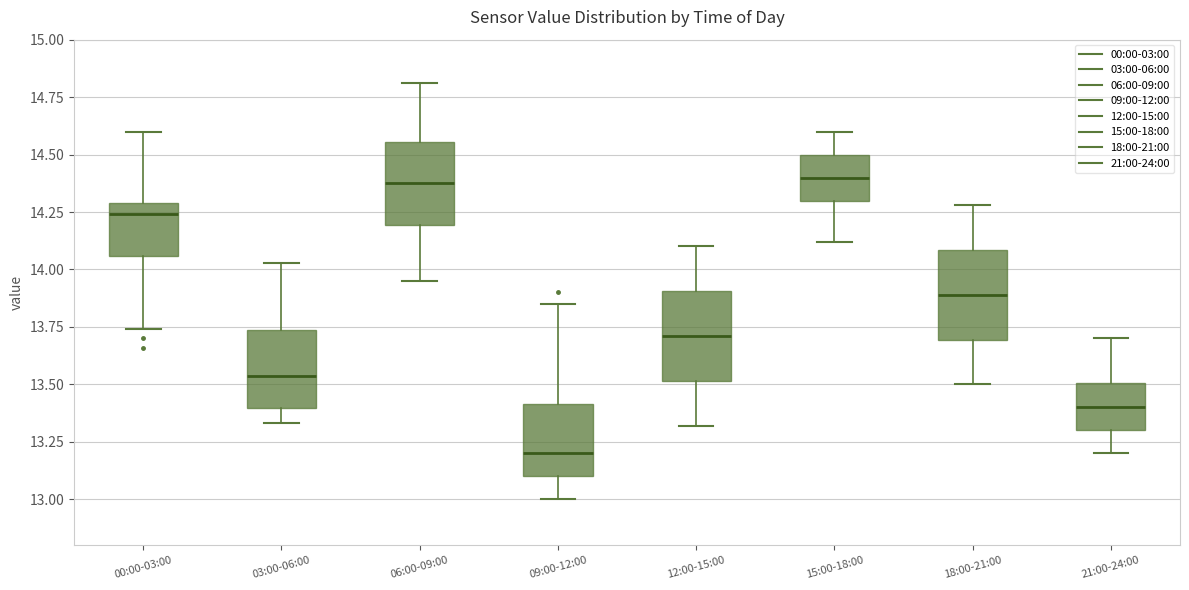

Where does the upper whisker of the box for 15:00-18:00 end on the y-axis? The values are not printed on the chart, so give them approximately, as read against the axis.

14.60